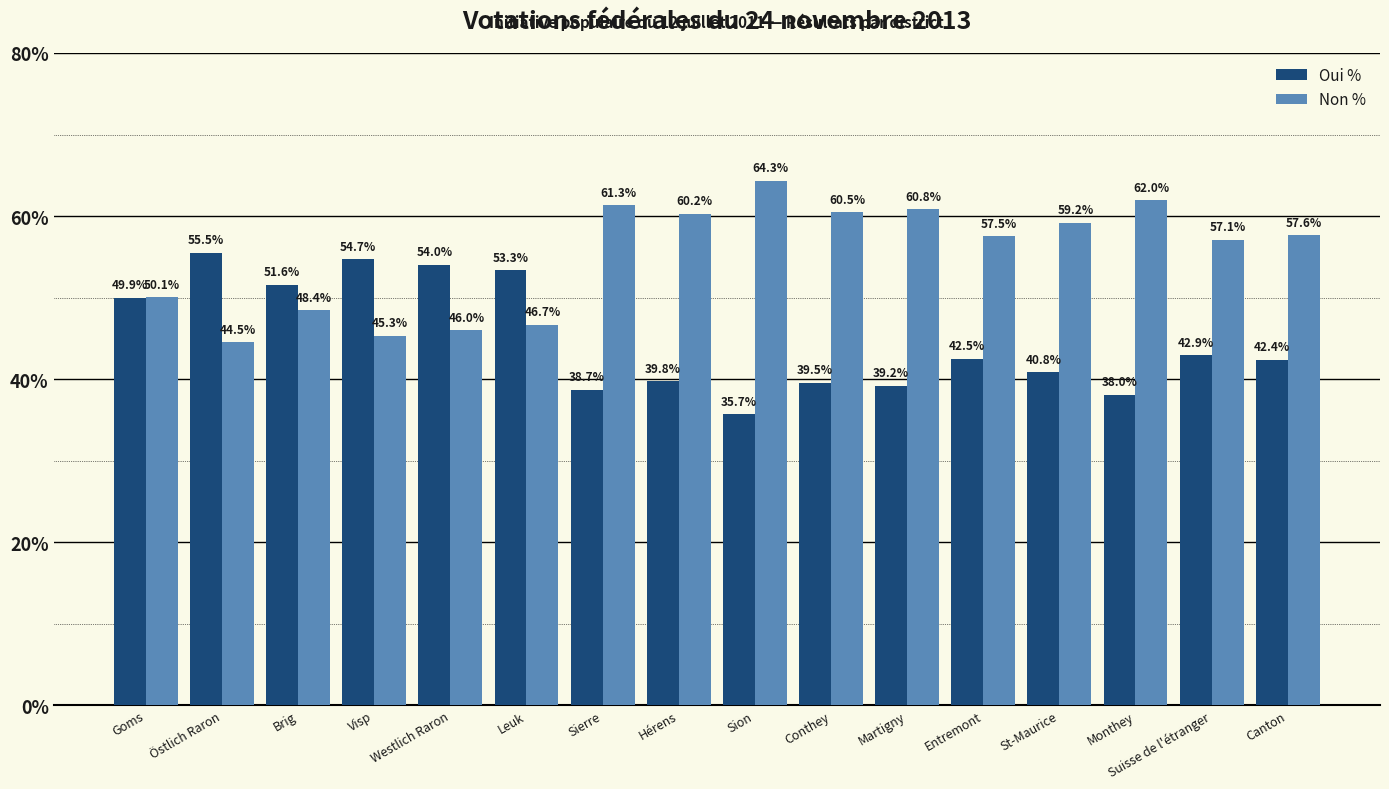

True or false: Oui % has a value of 33.8 at Leuk.

False